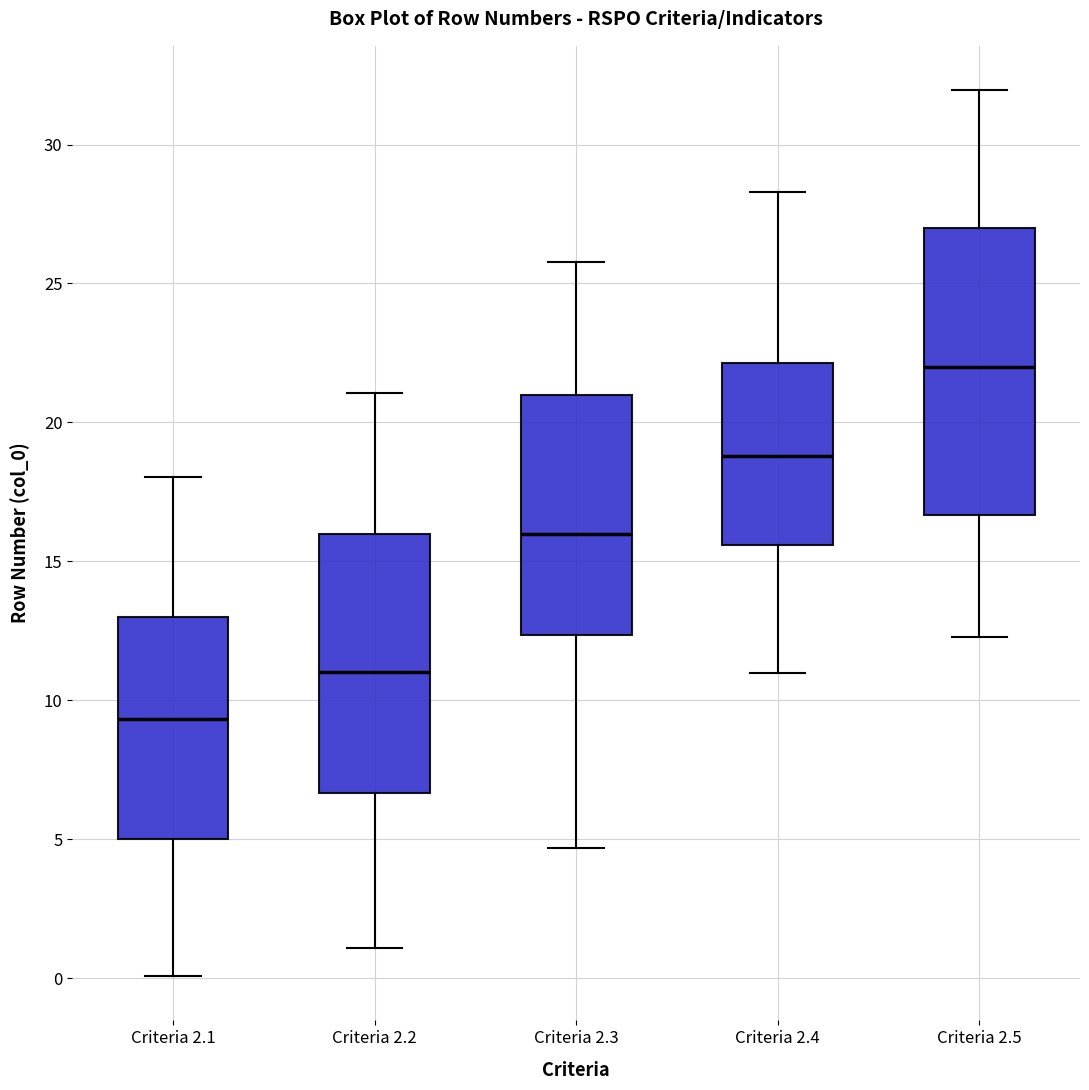

Where does the upper whisker of the box for Criteria 2.3 end on the y-axis? The values are not printed on the chart, so give them approximately, as read against the axis.

26.0